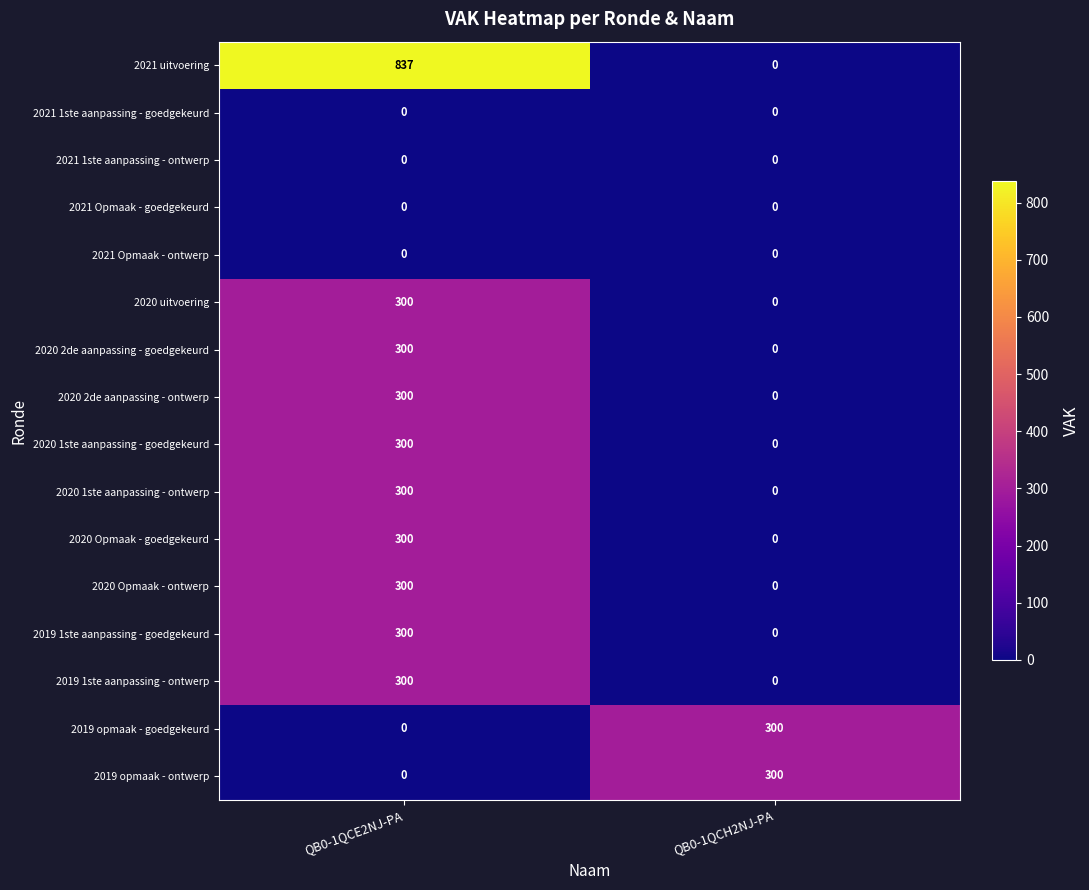

Is it true that 2020 1ste aanpassing - goedgekeurd equals 171 at QB0-1QCE2NJ-PA?

False